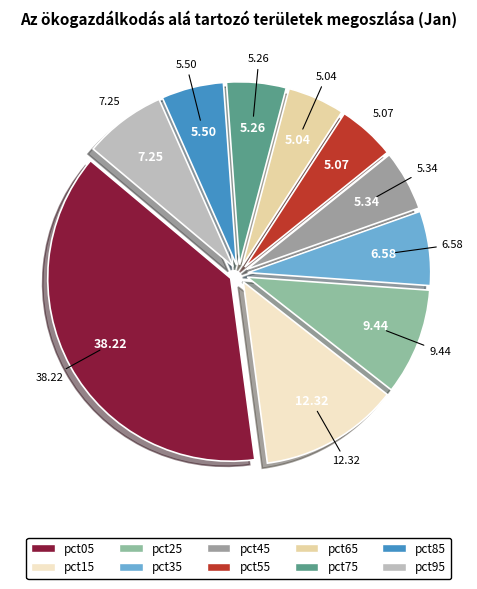

How many slices are in this pie chart?

10